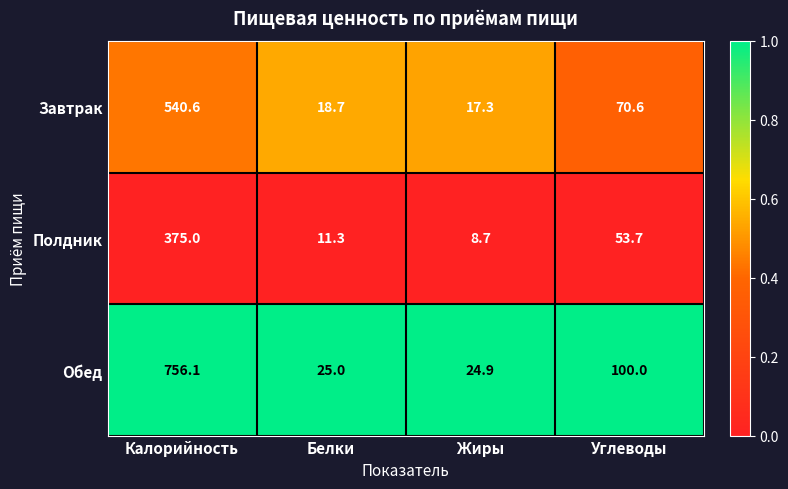

What is the highest value of the Обед series?

756.1